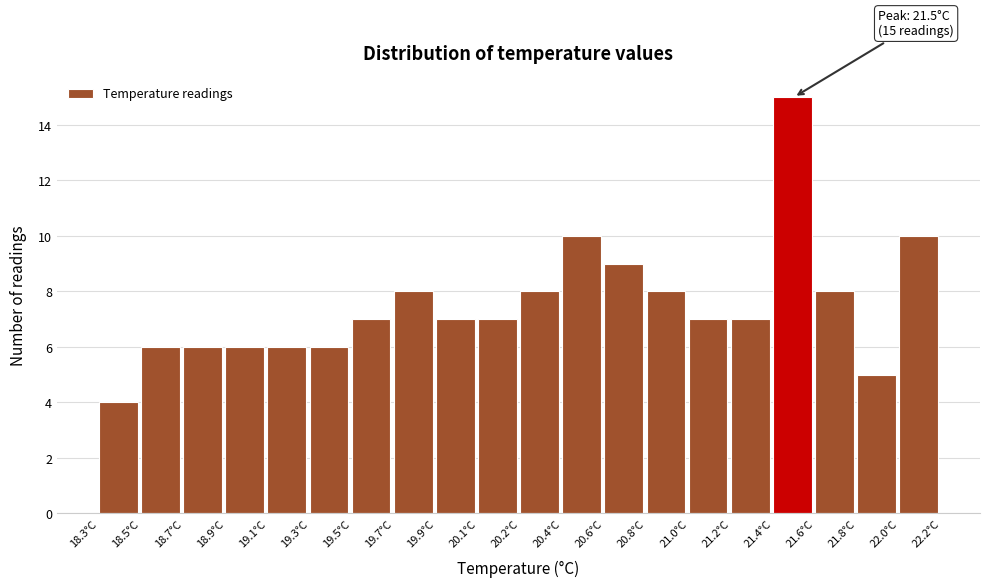

Reading left to right, what are all the values shown in this chart?

4	6	6	6	6	6	7	8	7	7	8	10	9	8	7	7	15	8	5	10